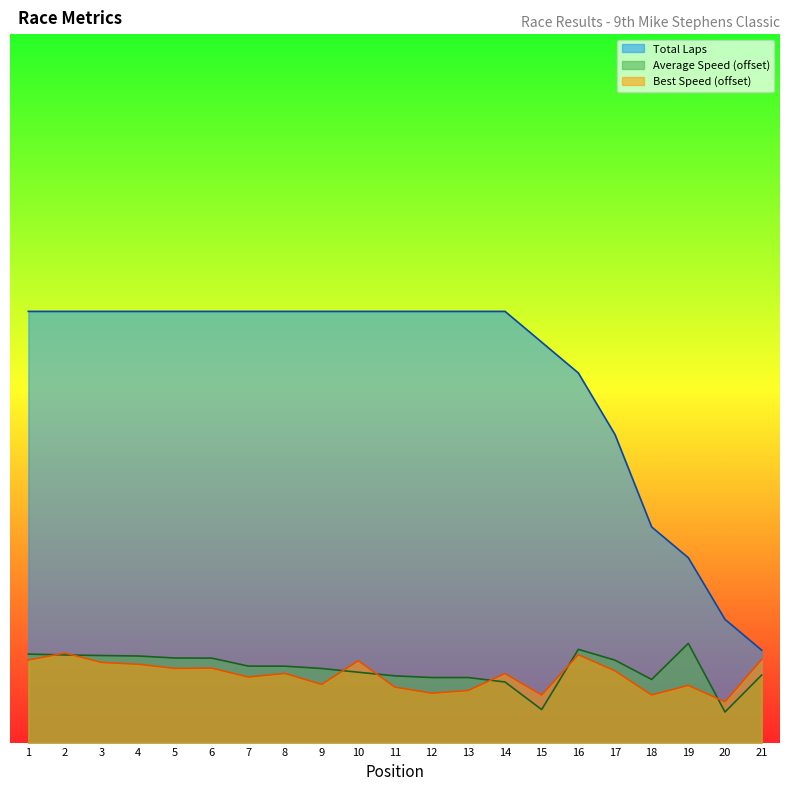

What is the sum of all Total Laps values?

1255.0